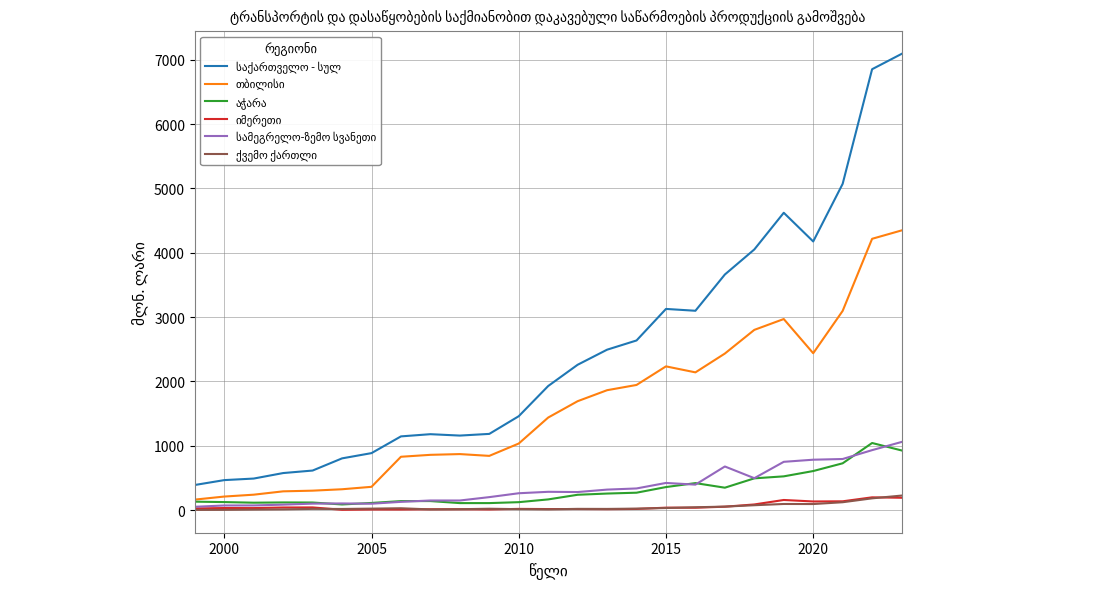

What is the maximum value shown in the chart?

7090.7